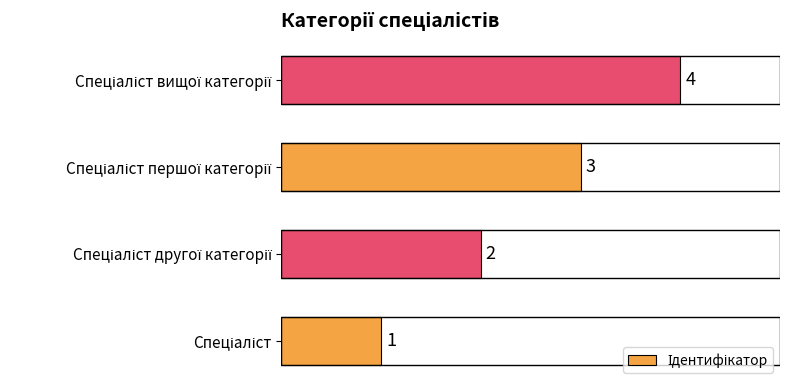

What is the sum of all values?

10